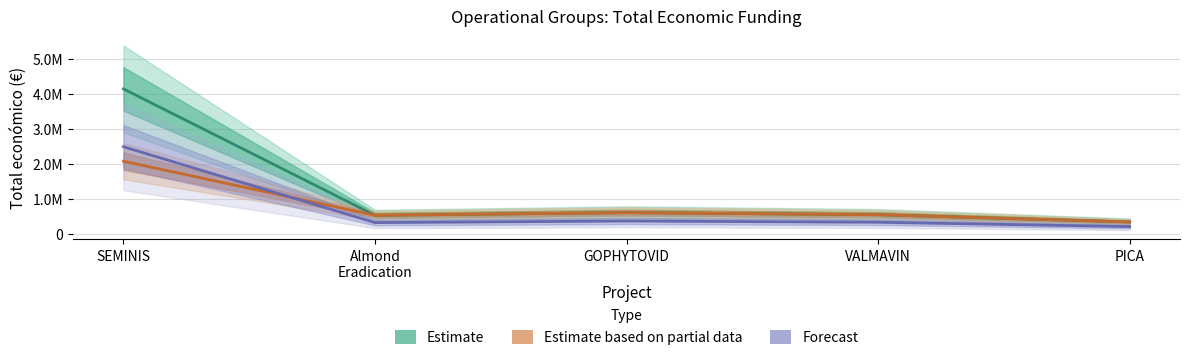

What value does the data have at SEMINIS?

4139393